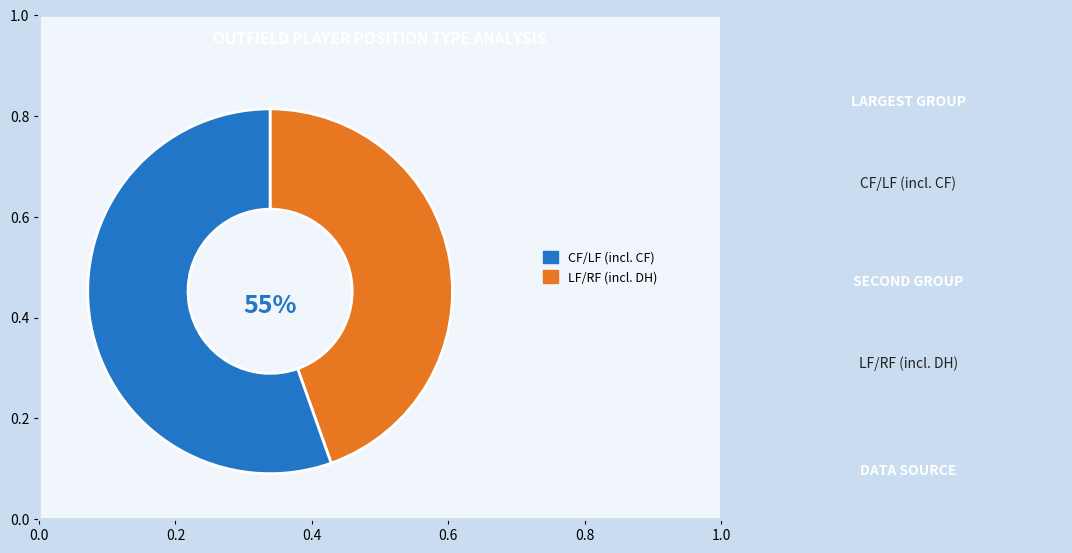

Is there a majority slice in this chart?

Yes